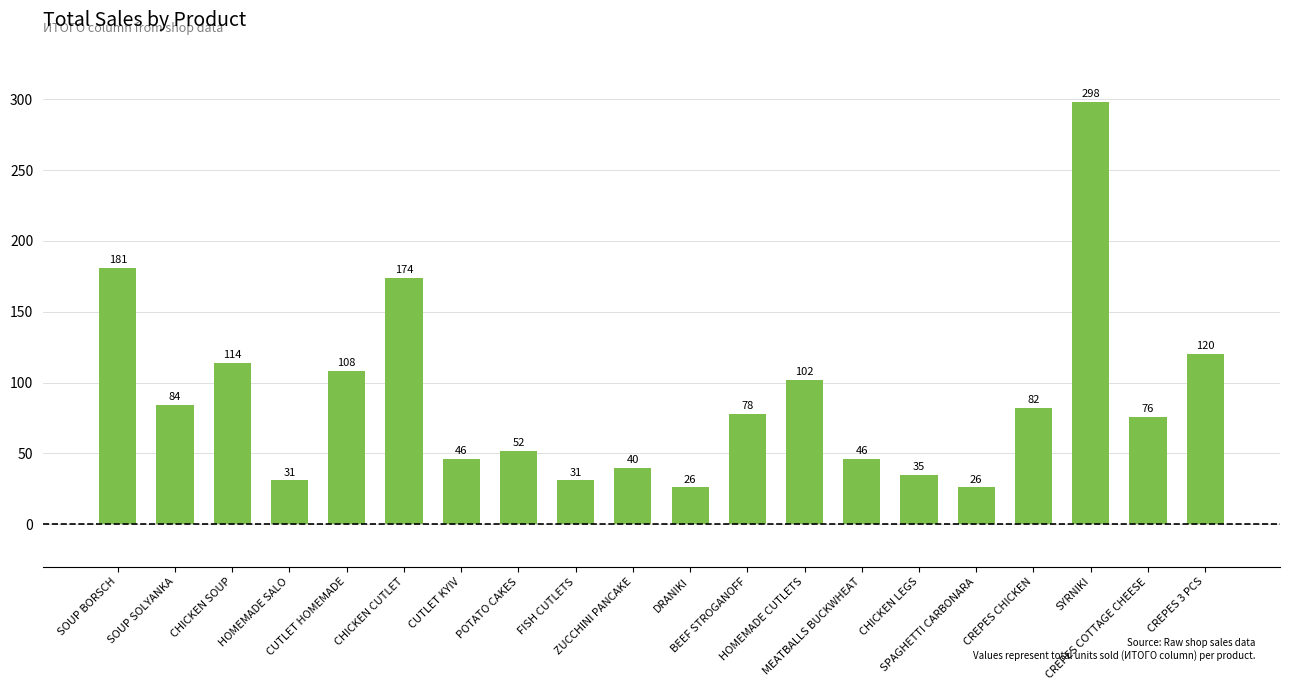

Is it true that the value at CREPES COTTAGE CHEESE is 121?

False